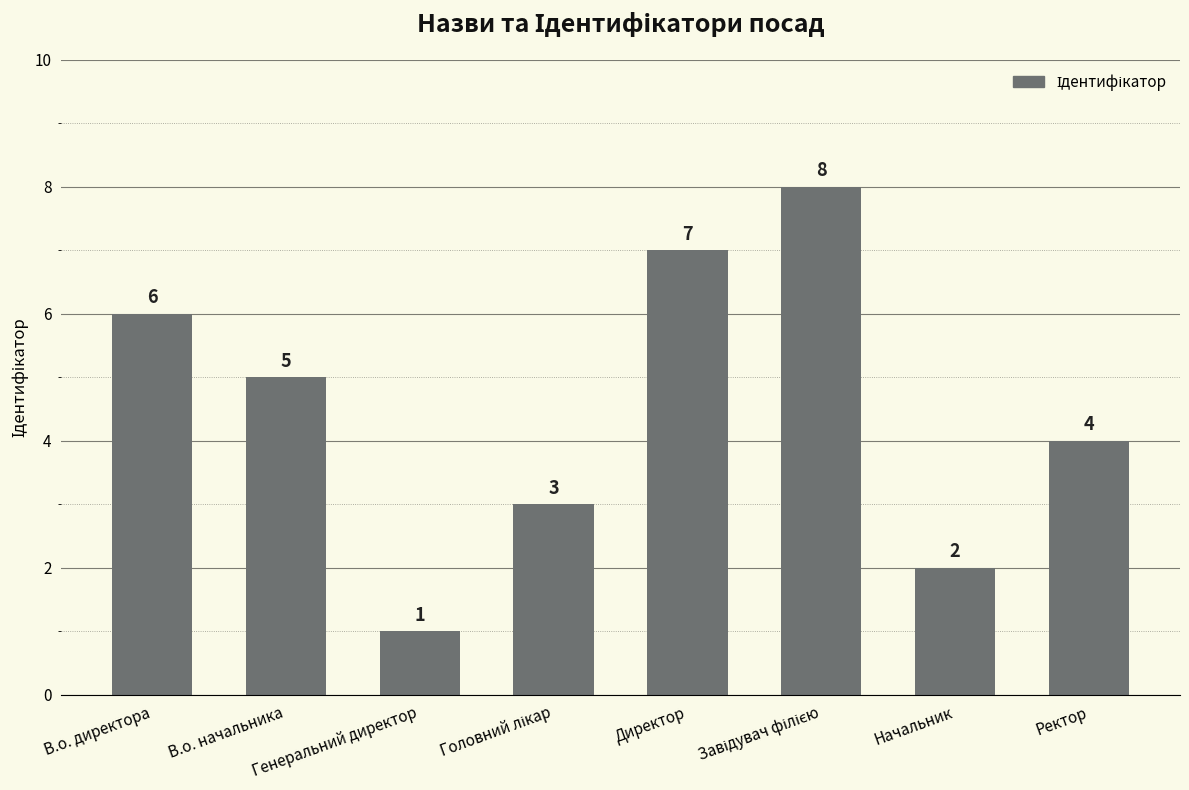

What is the greatest value displayed?

8